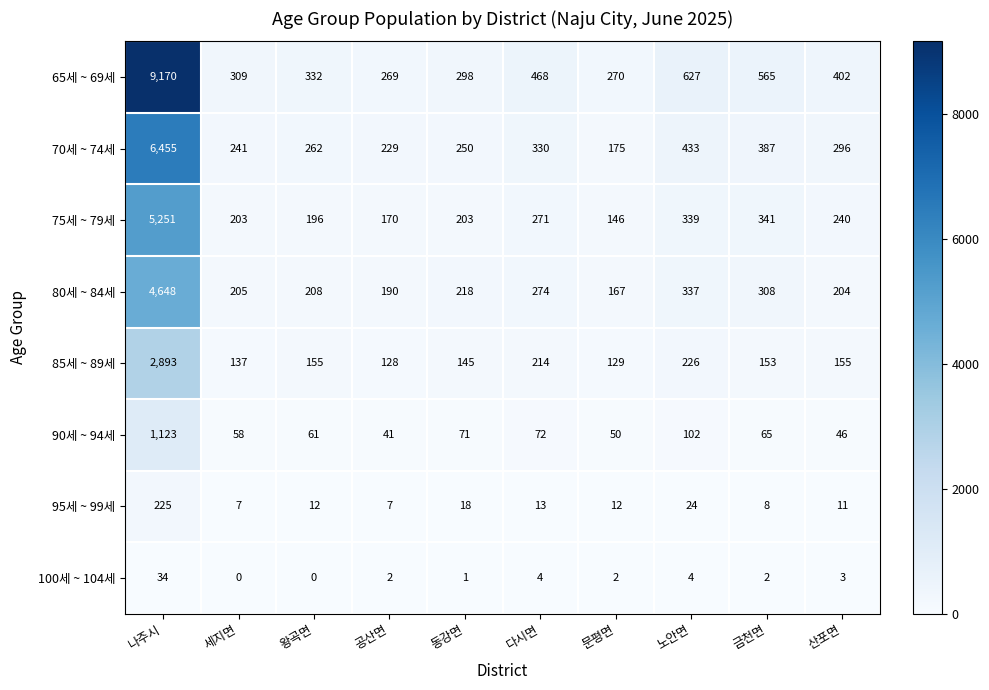

At how many categories does at least one series exceed 329?

6